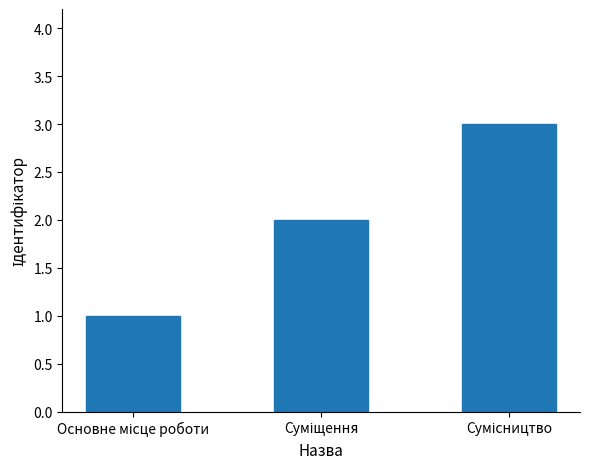

What is the greatest value displayed?

3